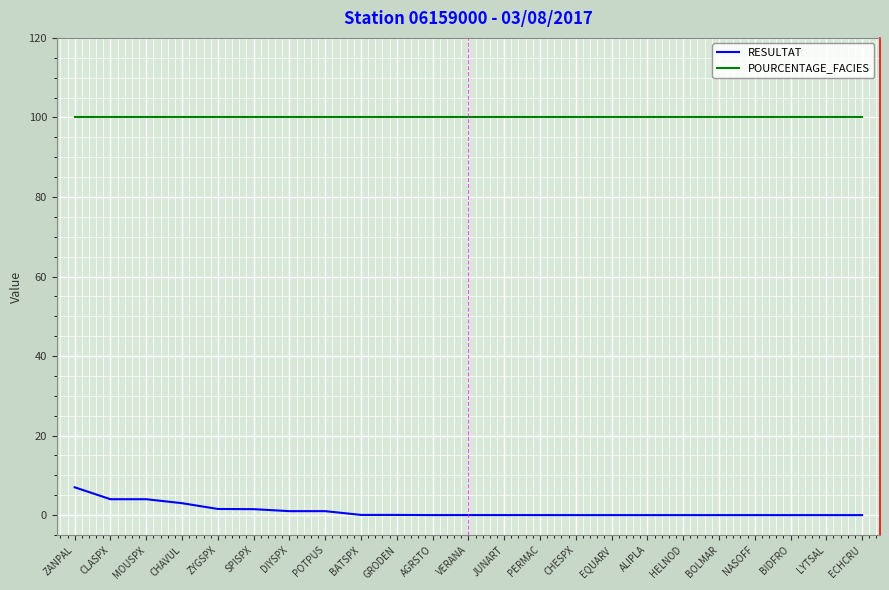

Which series has the largest total across all categories?

POURCENTAGE_FACIES